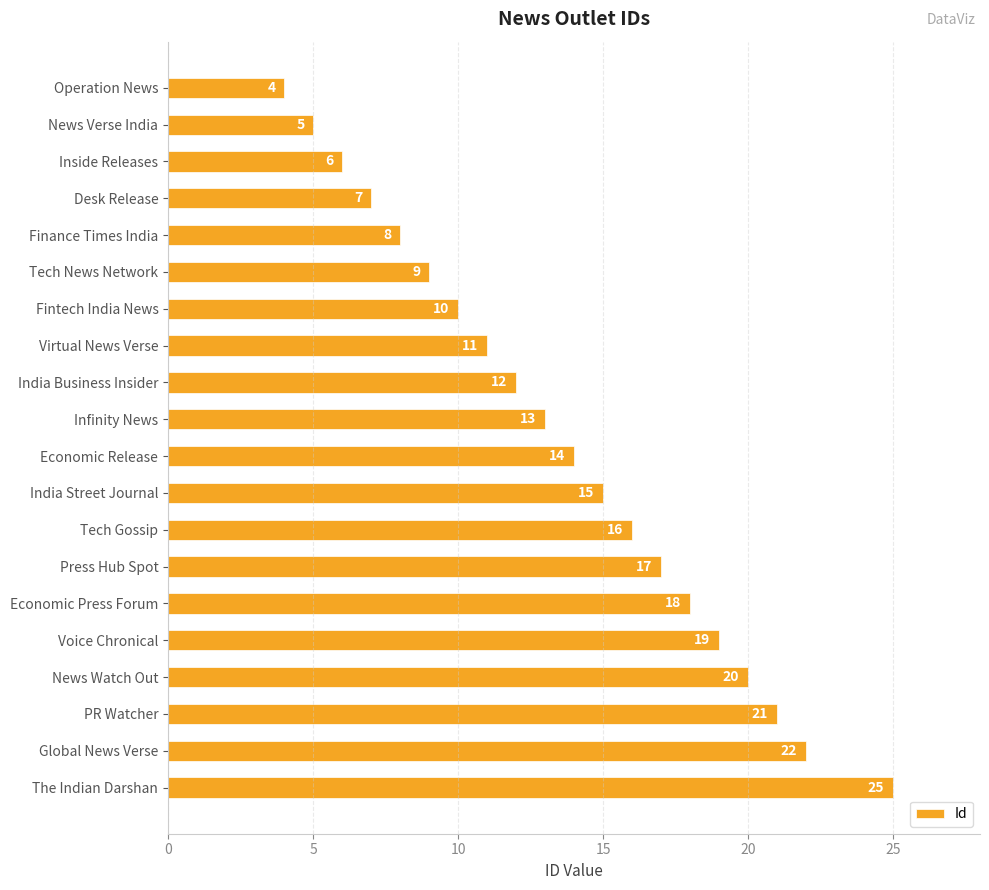

What is the greatest value displayed?

25